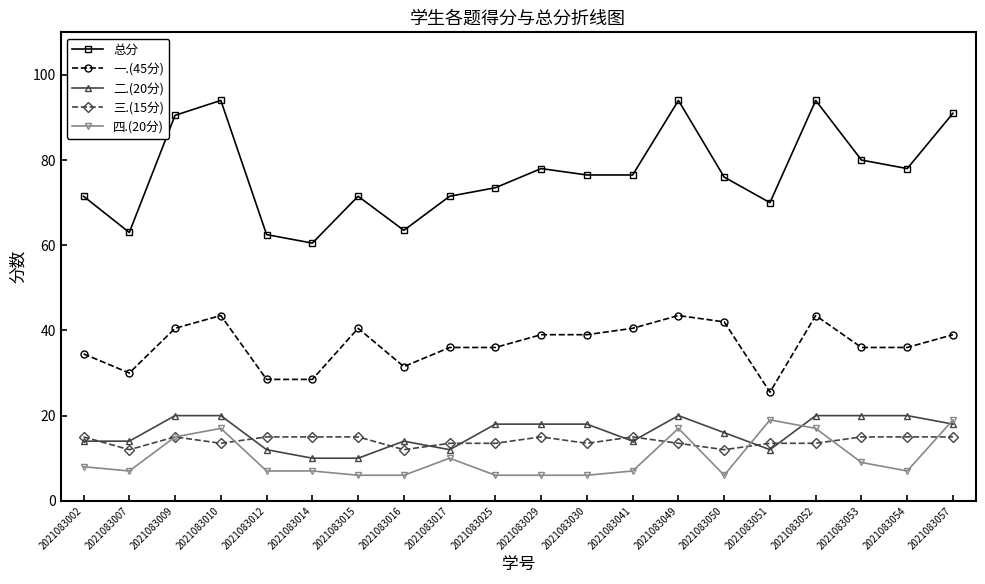

What is the spread (max minus min) of values at 2021083057?

76.0